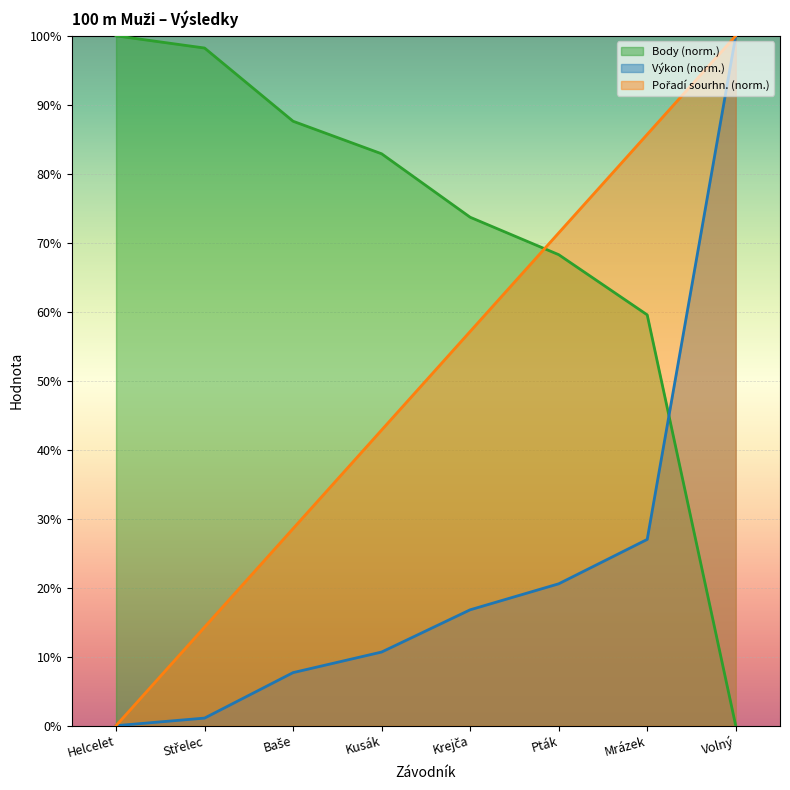

What is the value of the Body point at the 2nd from the left?

98.2